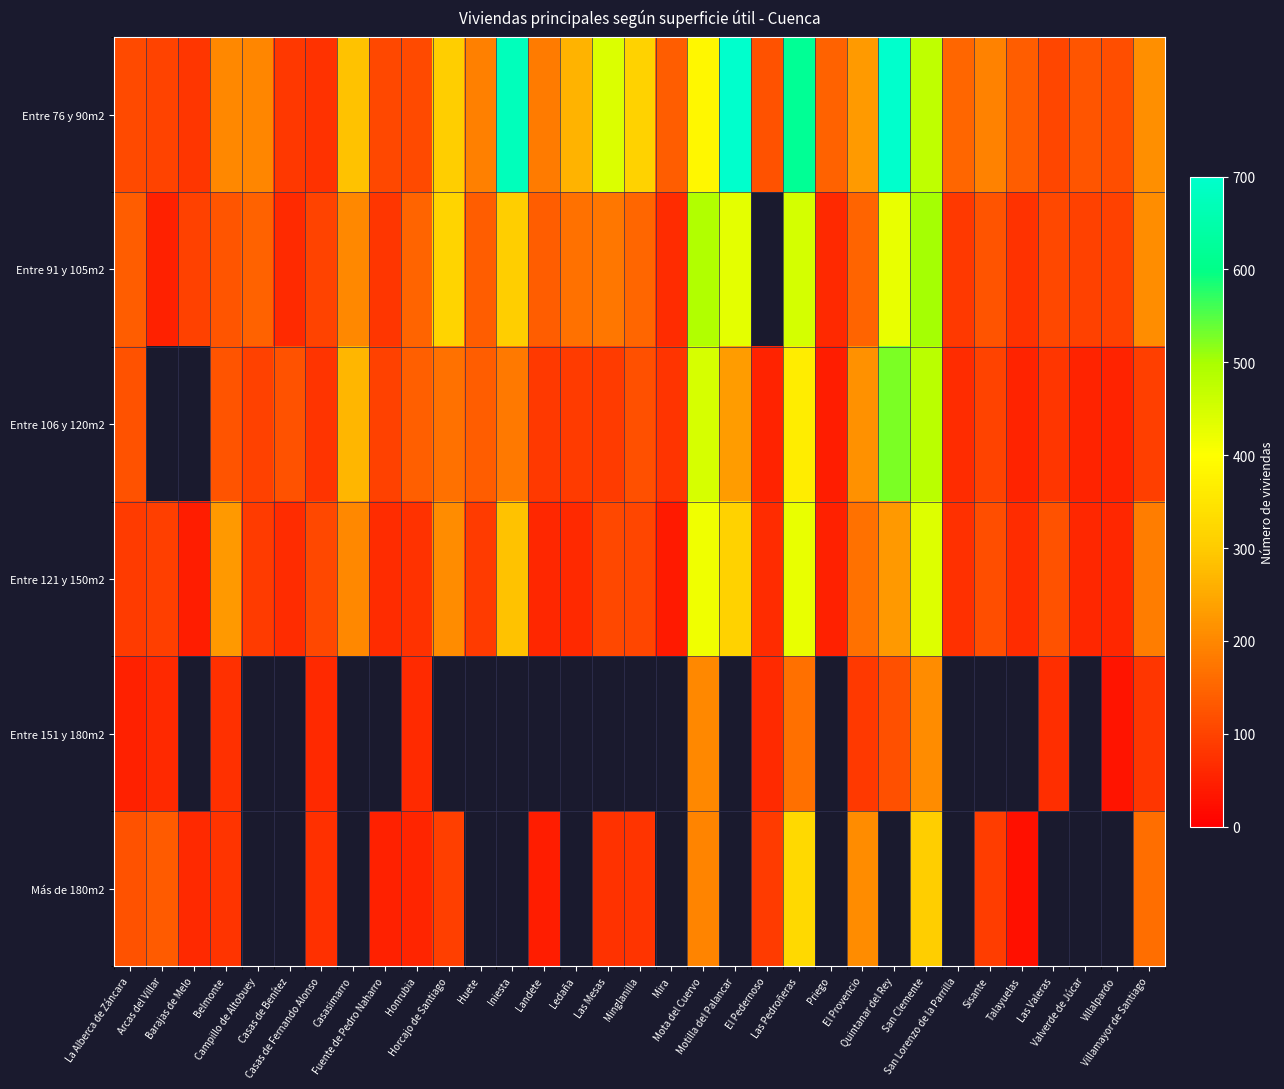

List the series in order of their overall mean, highest first.

Entre 76 y 90m2, Entre 91 y 105m2, Entre 106 y 120m2, Entre 121 y 150m2, Entre 151 y 180m2, Más de 180m2